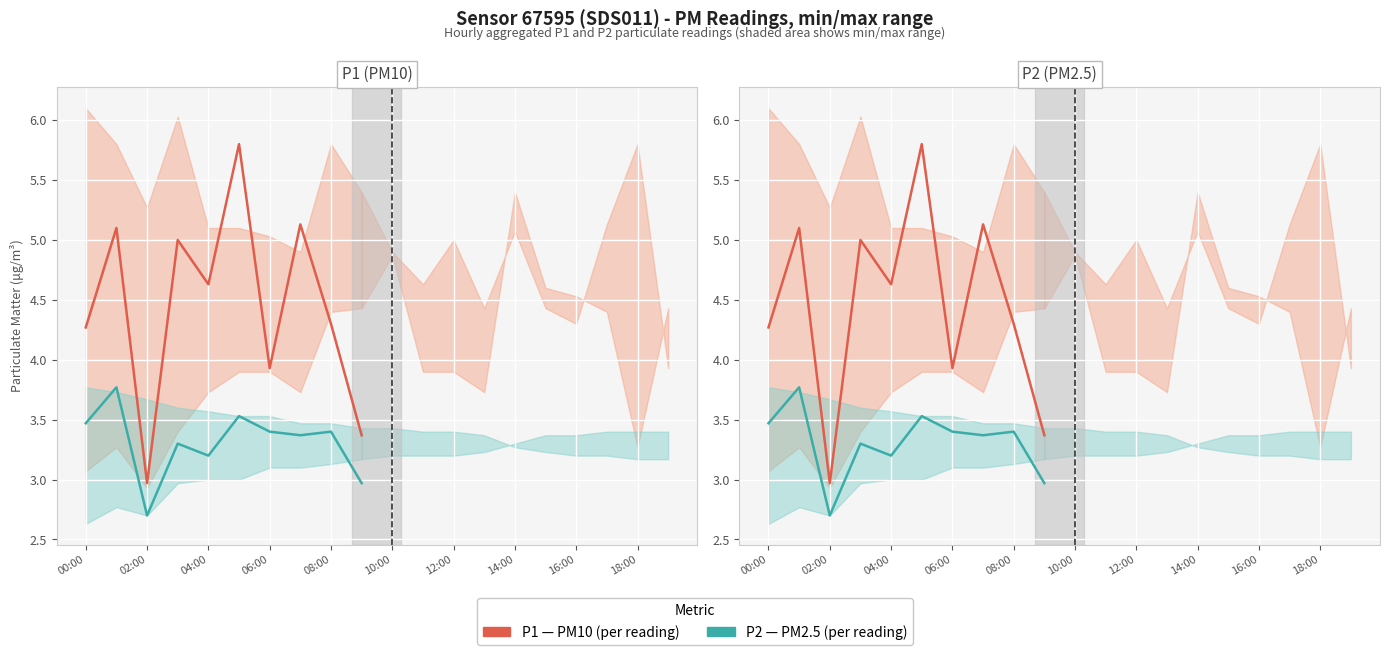

What is the smallest value displayed?

2.7